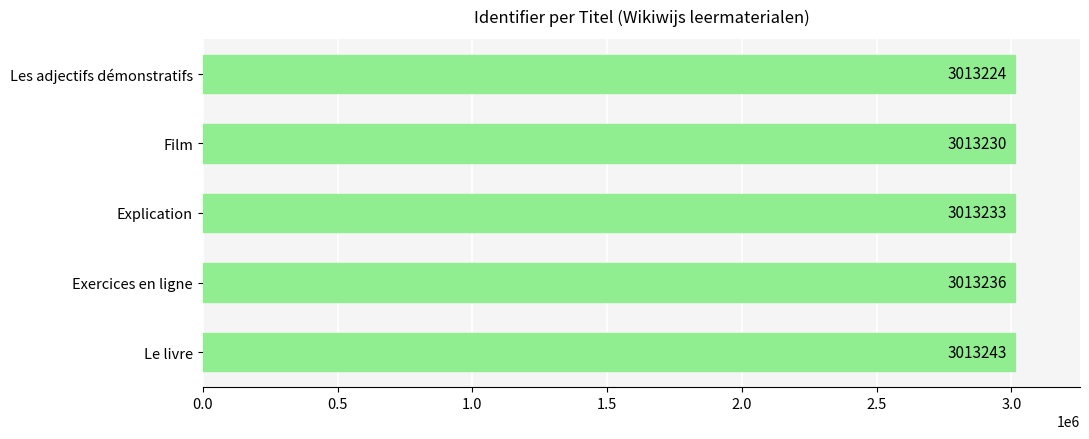

Rank the categories by value from highest to lowest.

Le livre, Exercices en ligne, Explication, Film, Les adjectifs démonstratifs